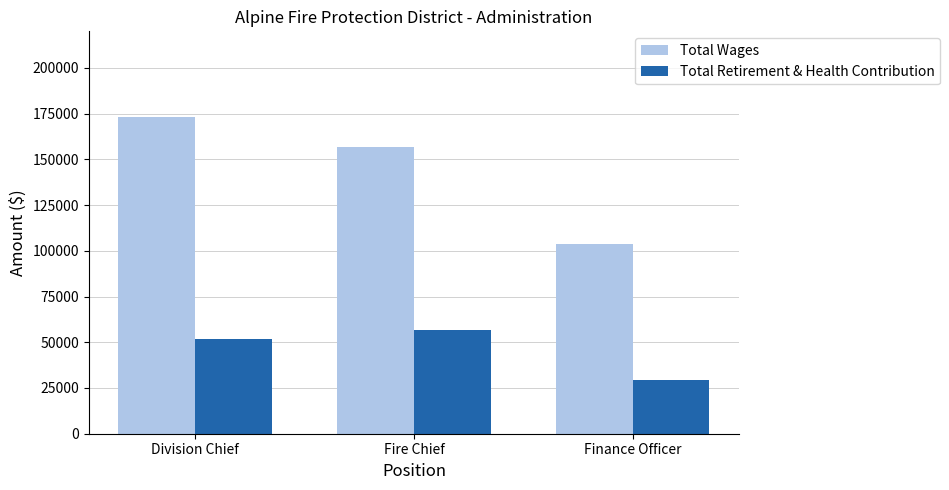

What is the difference between the maximum and minimum values in the Total Retirement & Health Contribution series?

27007